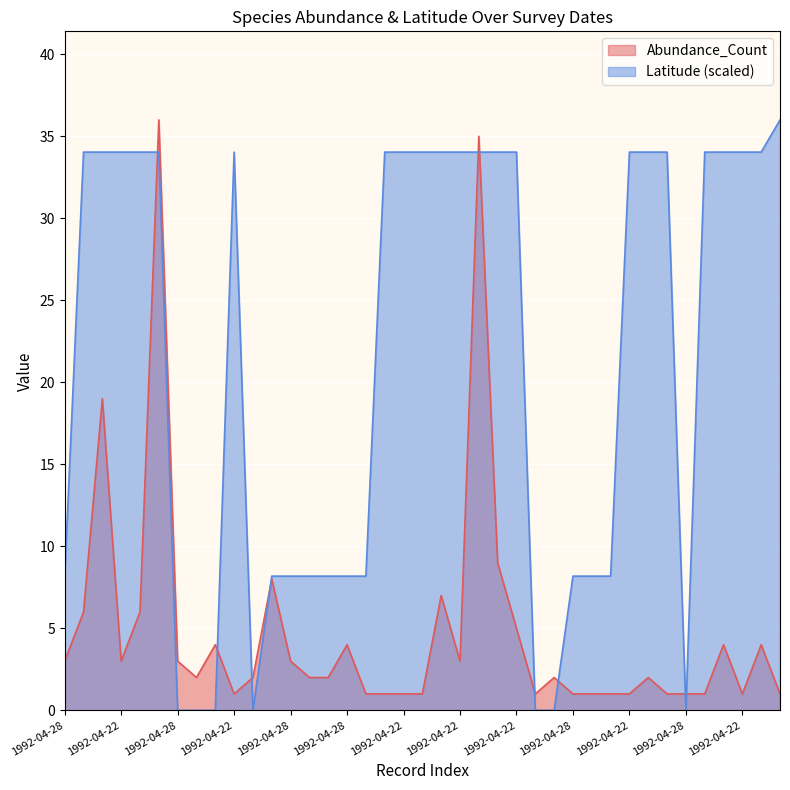

Which series has the largest total across all categories?

Latitude (scaled)